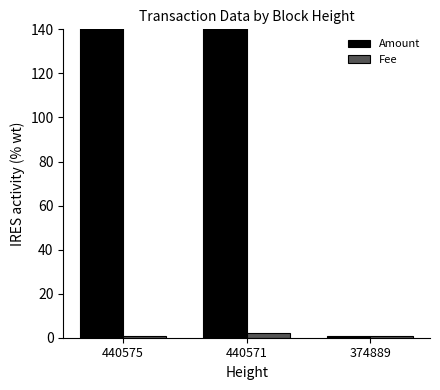

List the labels in order of Amount value, smallest first.

374889, 440575, 440571